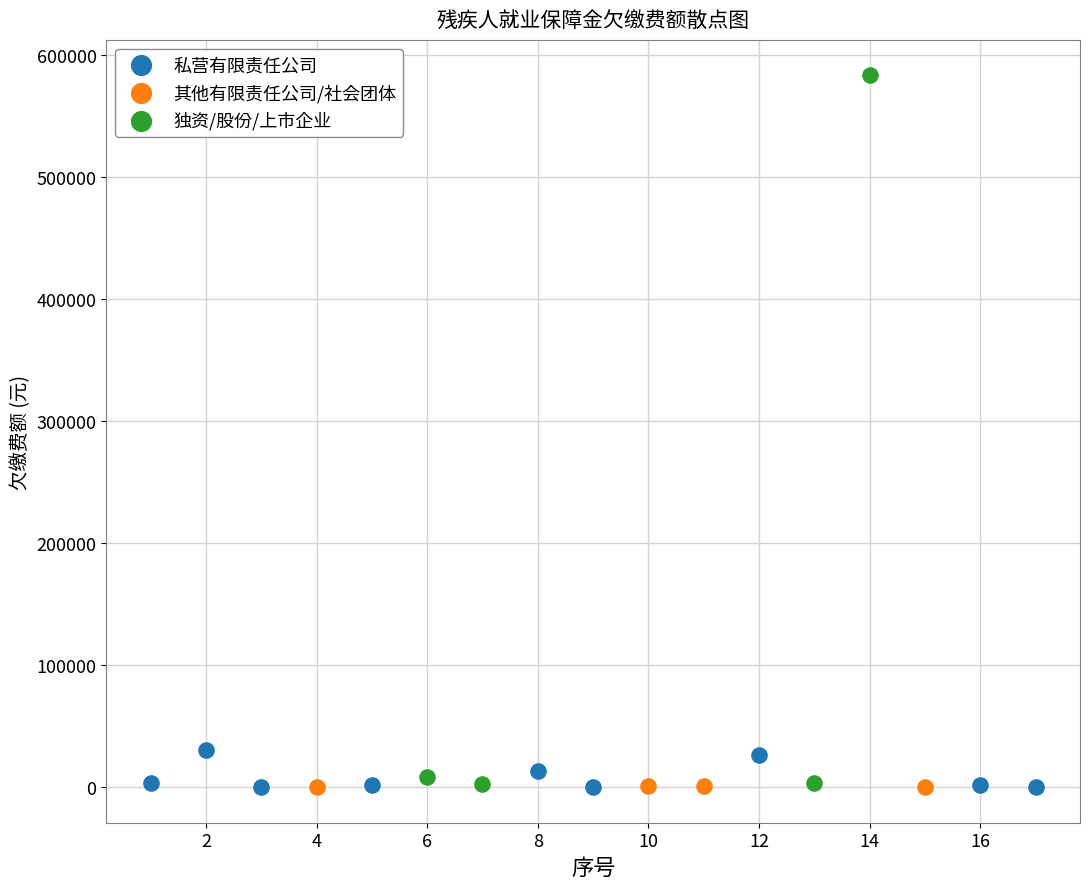

Which series reaches the maximum Y coordinate?

独资/股份/上市企业